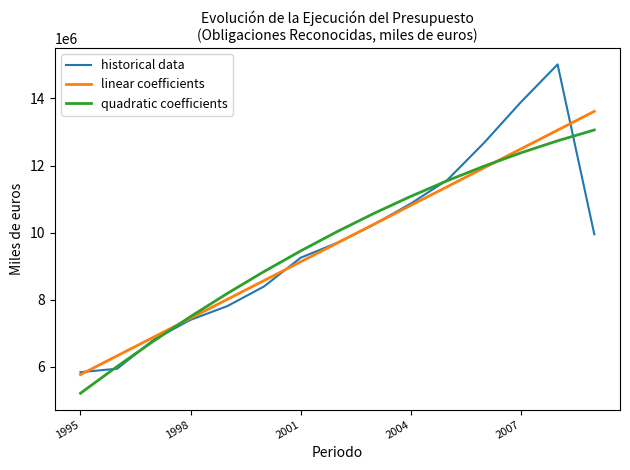

What is the maximum value for quadratic coefficients?

13059030.2